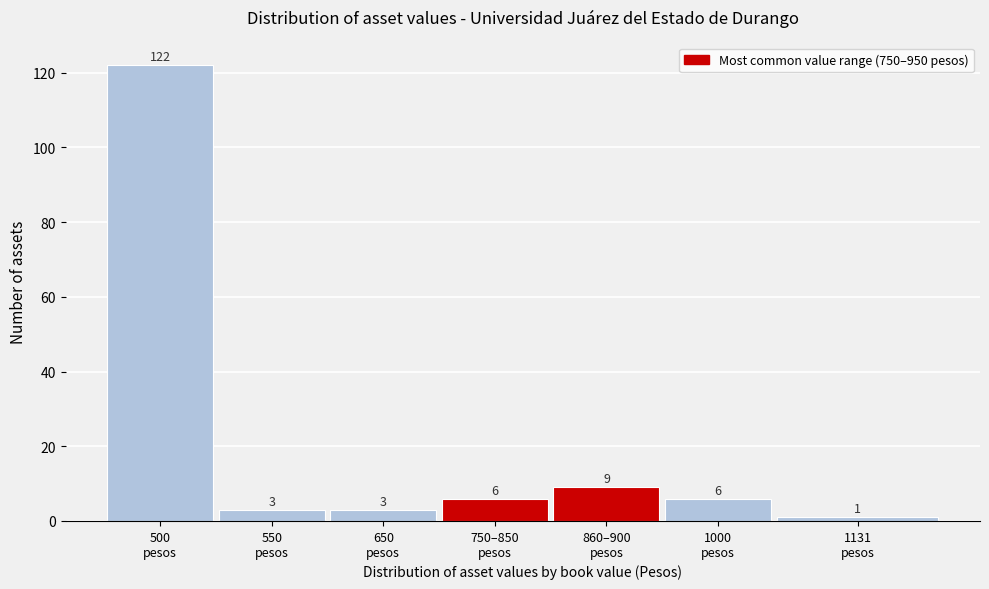

Reading right to left, list all the values displayed in this chart.

1	6	9	6	3	3	122